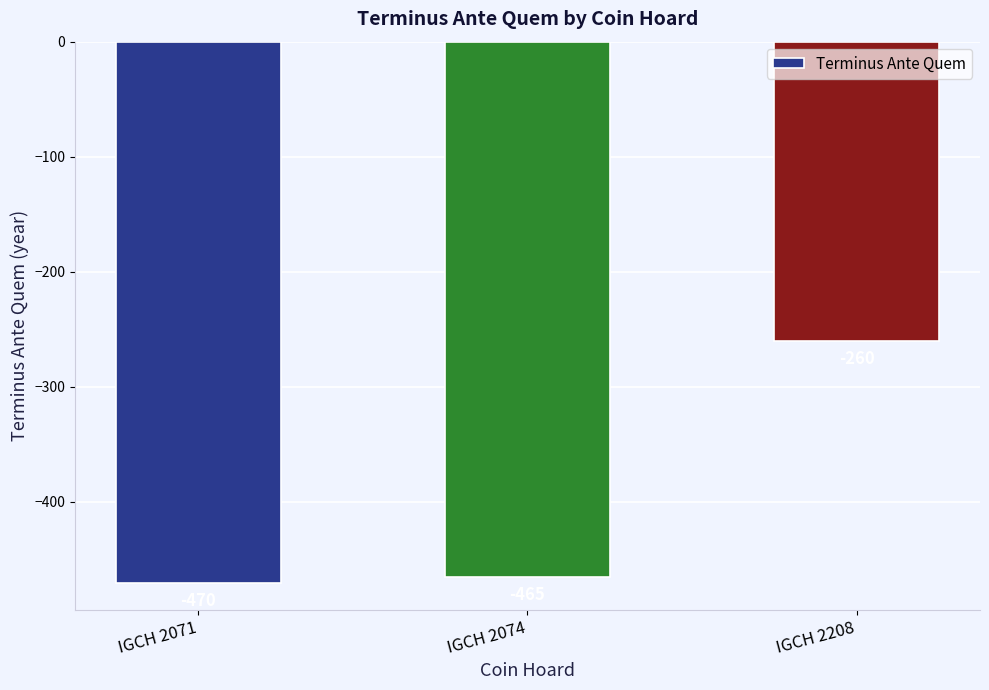

What is the difference between the values at IGCH 2208 and IGCH 2074?

205